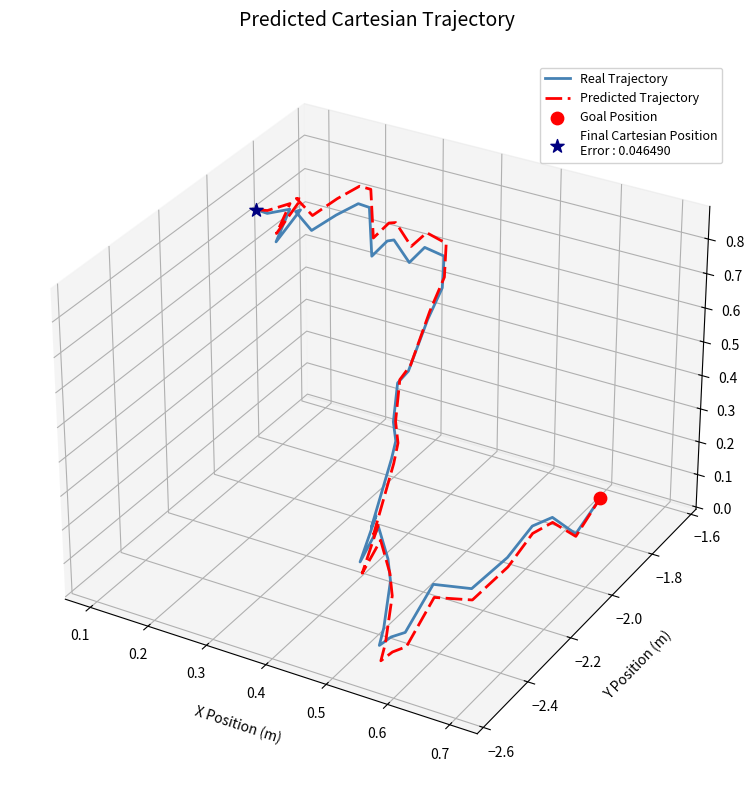

At how many categories does at least one series exceed 0?

20